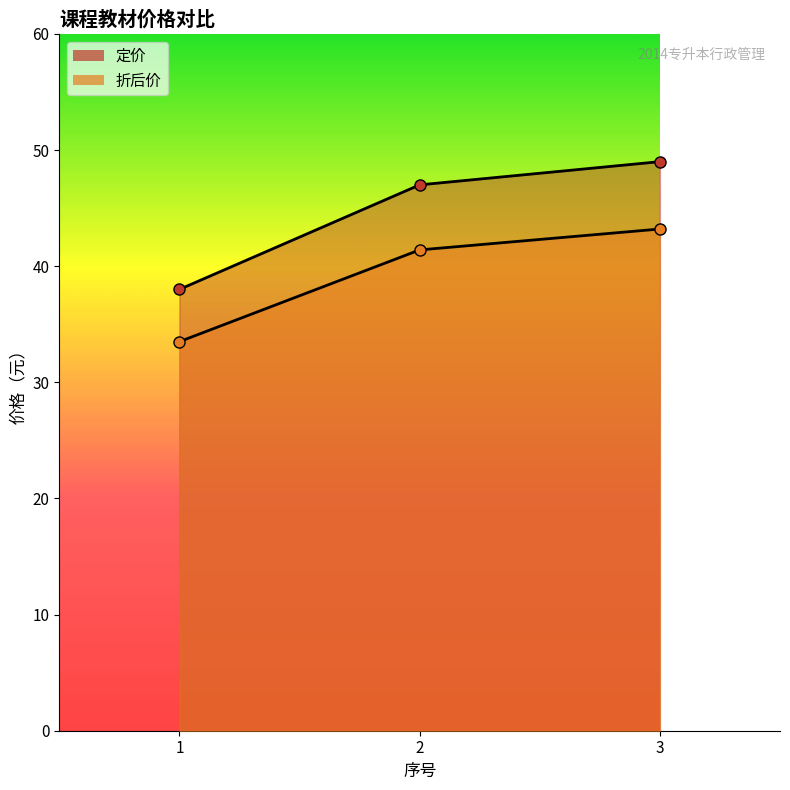

What is the sum of the 折后价 values at 2 and 1?

74.9